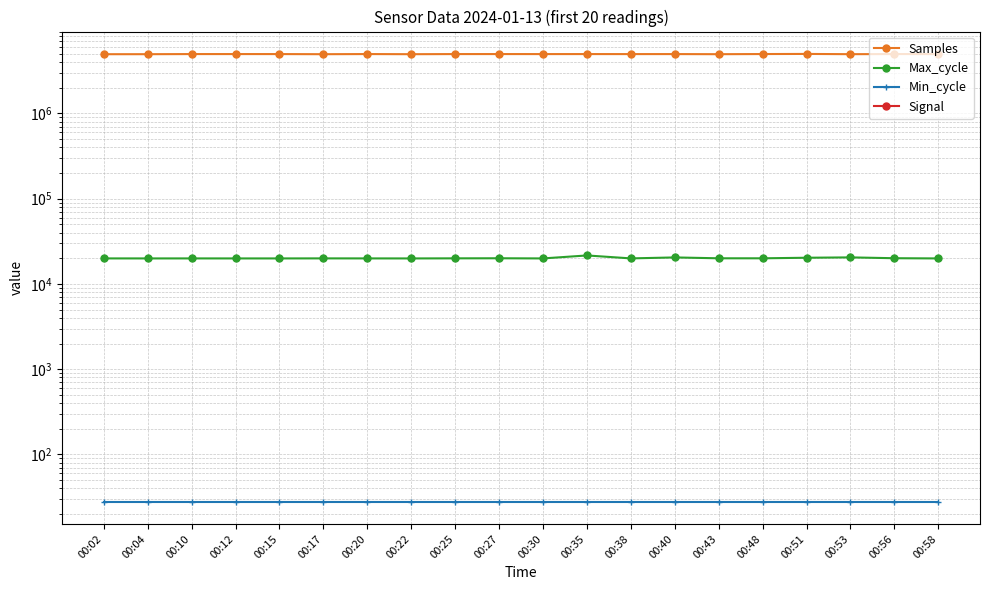

True or false: Samples has a value of 8033931 at 00:27.

False